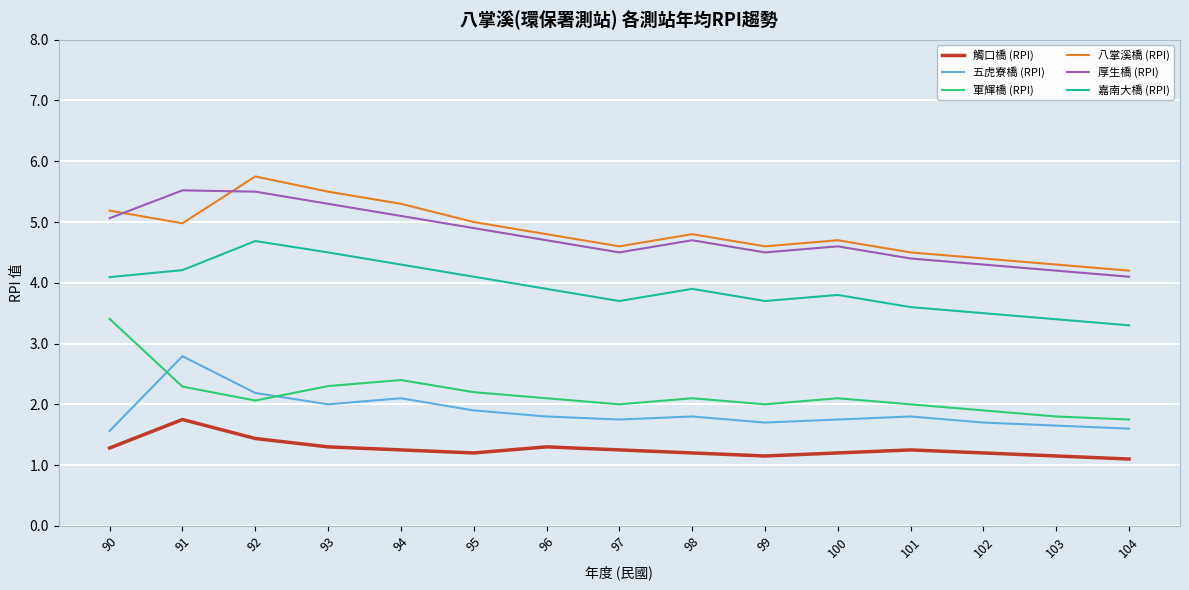

The 五虎寮橋 (RPI) series shows 1.0 at 97. True or false?

False